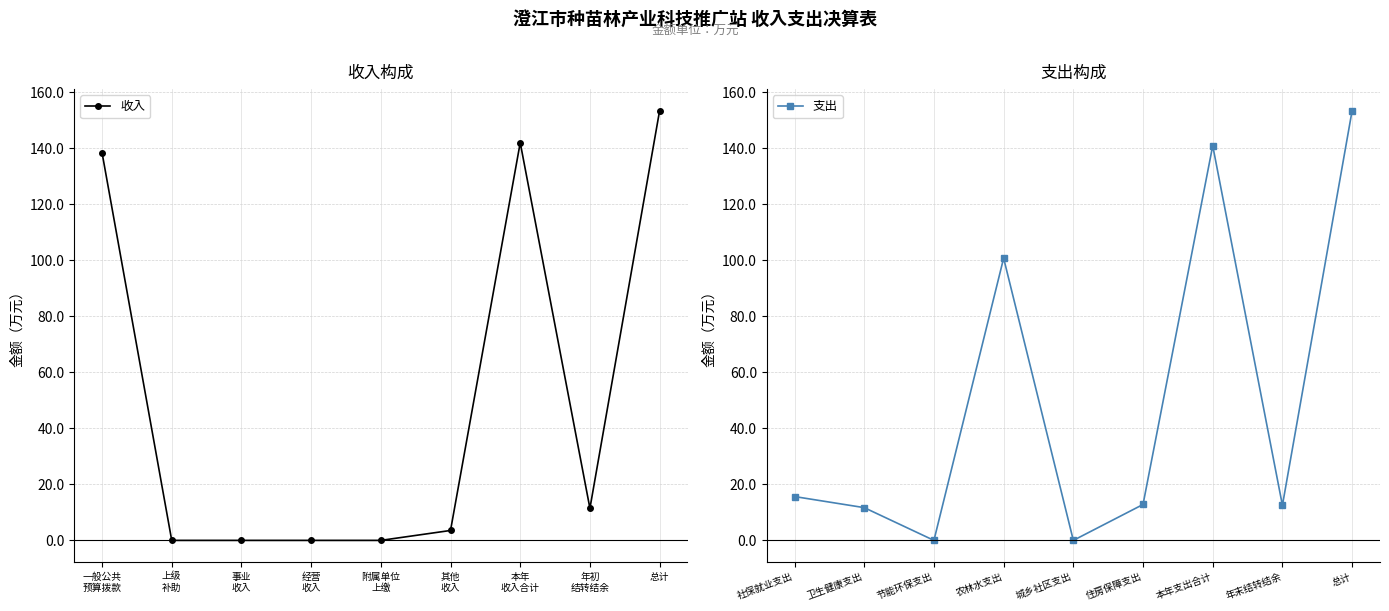

At which label does 收入 reach its peak?

总计